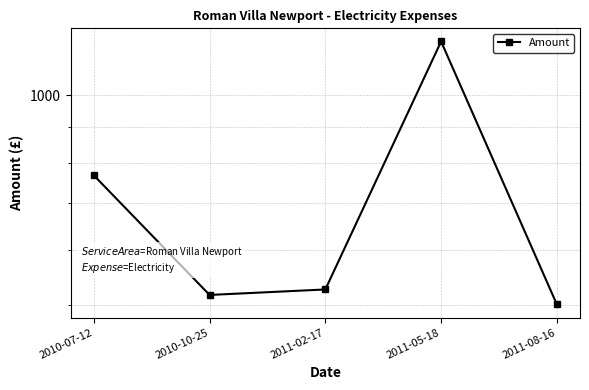

The value at 2011-02-17 is 347.6. True or false?

False